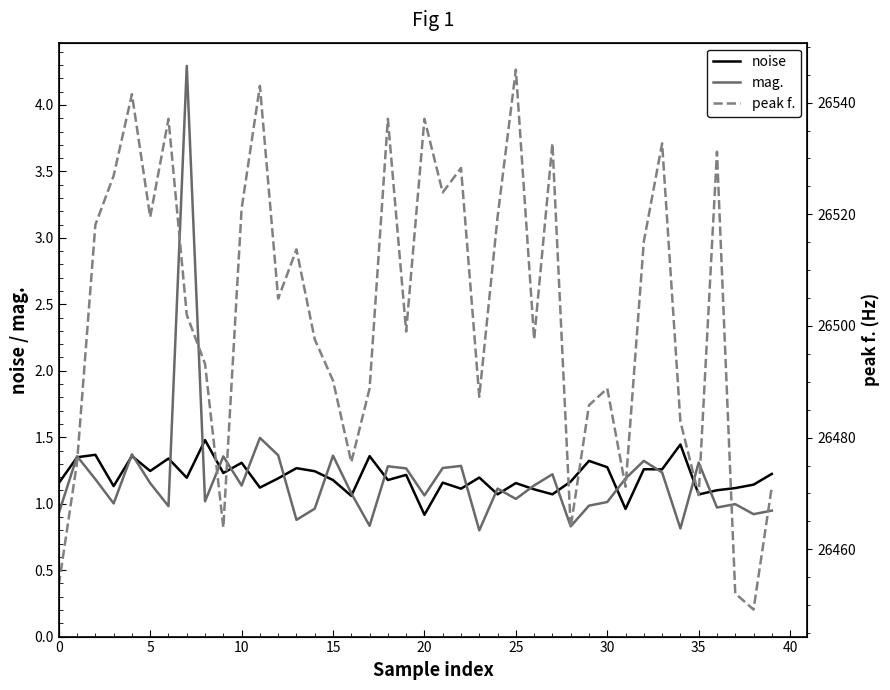

The noise series shows 0.4 at 13. True or false?

False